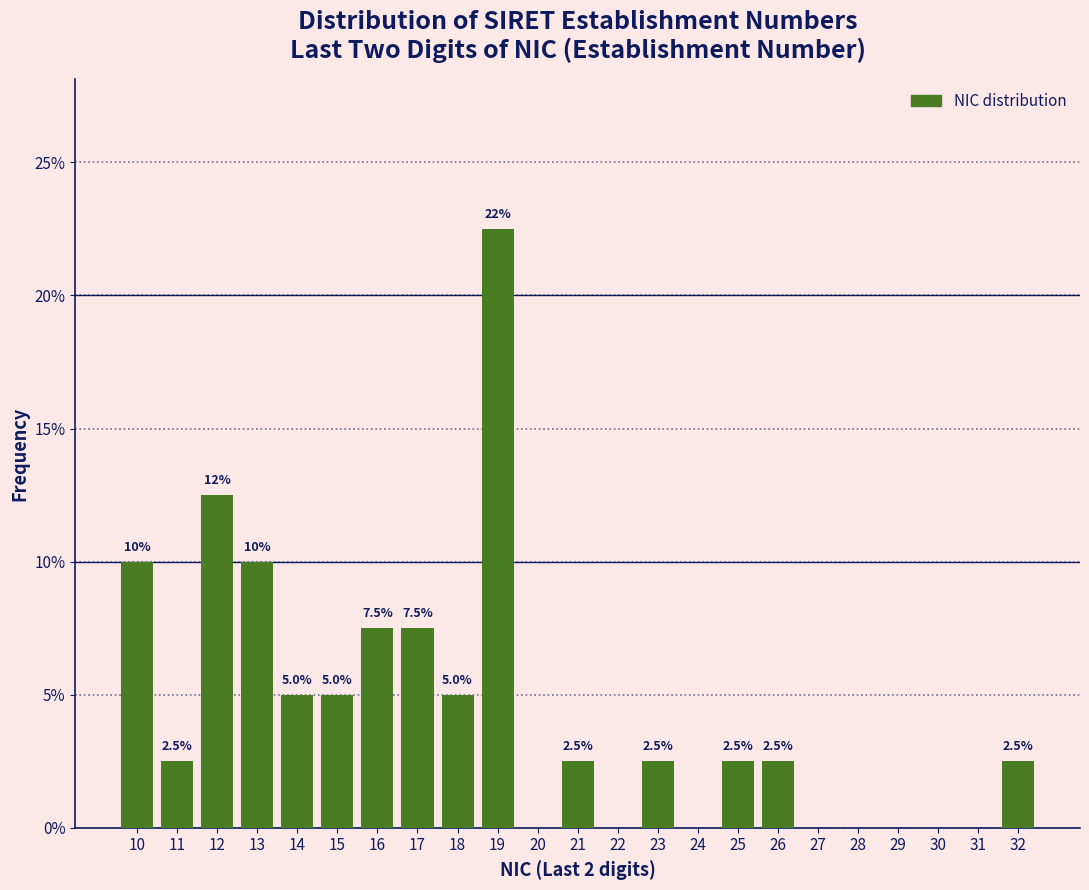

Reading left to right, extract all data points from this chart.

10=10.0	11=2.5	12=12.5	13=10.0	14=5.0	15=5.0	16=7.5	17=7.5	18=5.0	19=22.5	20=0.0	21=2.5	22=0.0	23=2.5	24=0.0	25=2.5	26=2.5	27=0.0	28=0.0	29=0.0	30=0.0	31=0.0	32=2.5